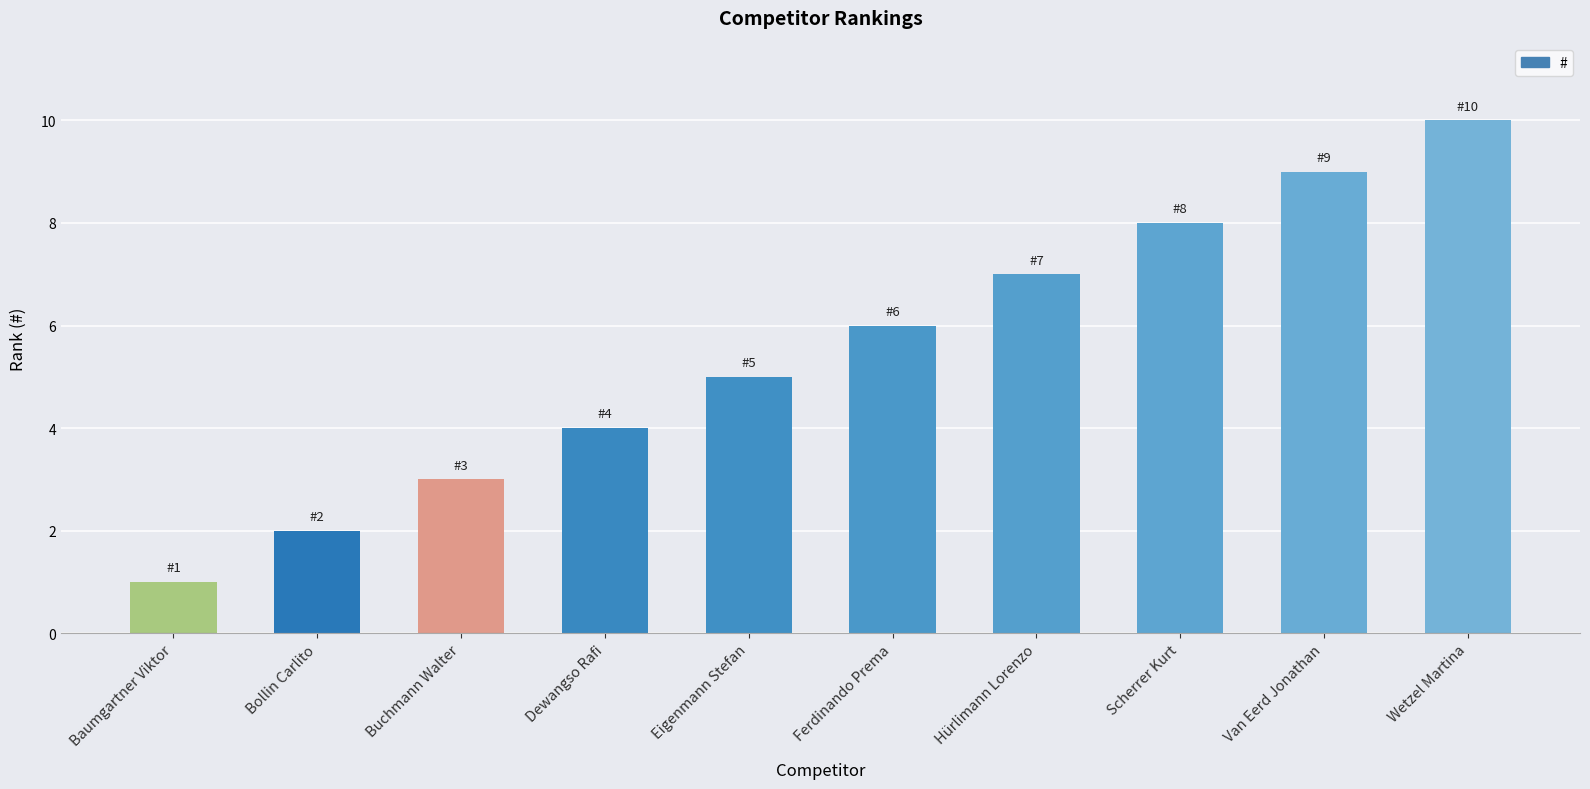

What position from the right is Dewangso Rafi?

7